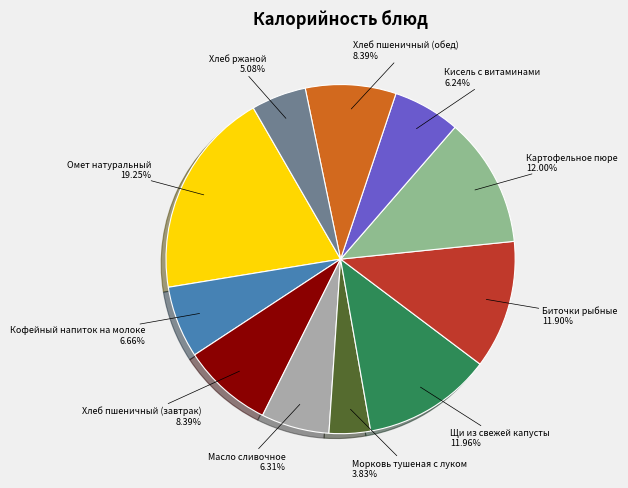

Is there a majority slice in this chart?

No